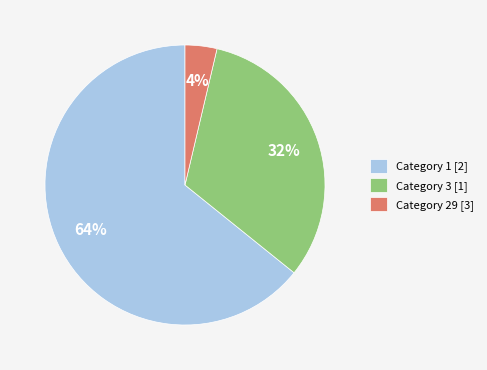

Combined, do Category 29 [3] and Category 1 [2] account for over 50%?

Yes